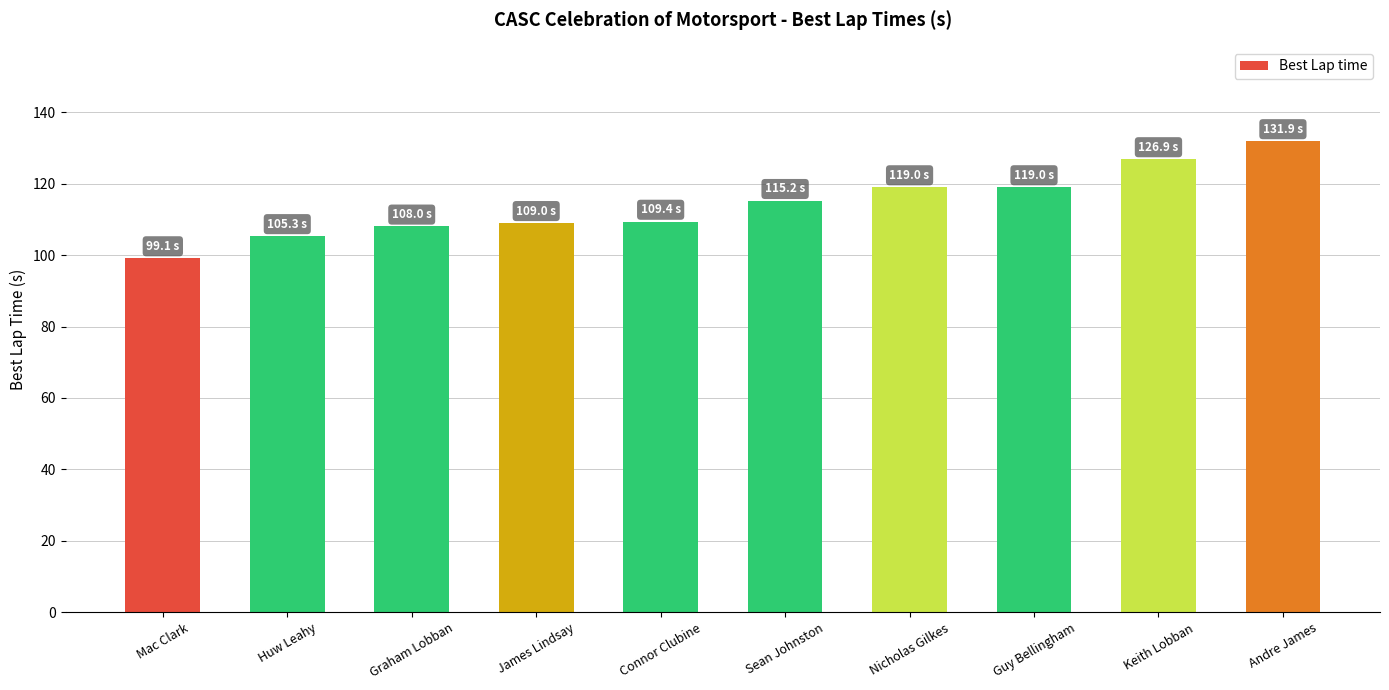

How many series are shown in this chart?

1